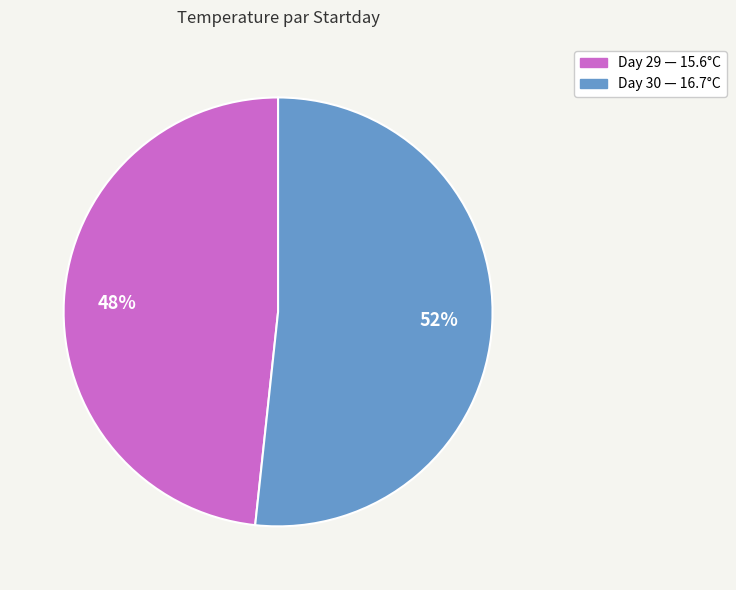

Is there any slice that represents more than half of the pie?

Yes